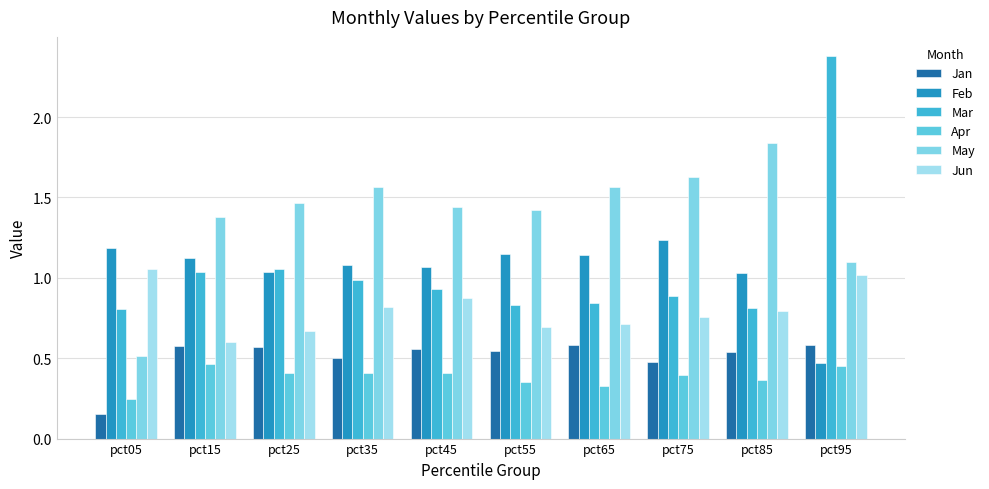

The Mar series shows 1.3 at pct85. True or false?

False